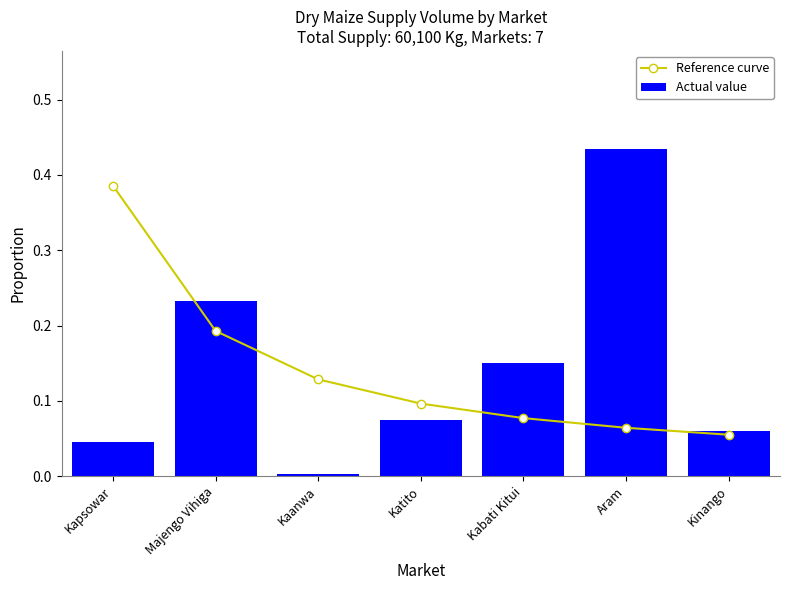

What position from the left is Kapsowar?

1